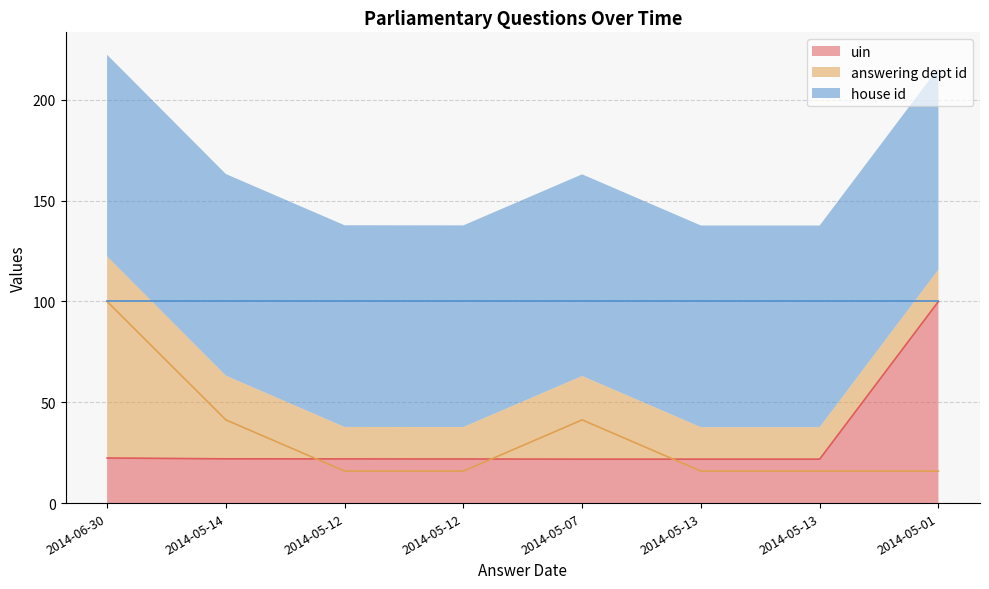

Which series has the largest range (max minus min)?

answering dept id